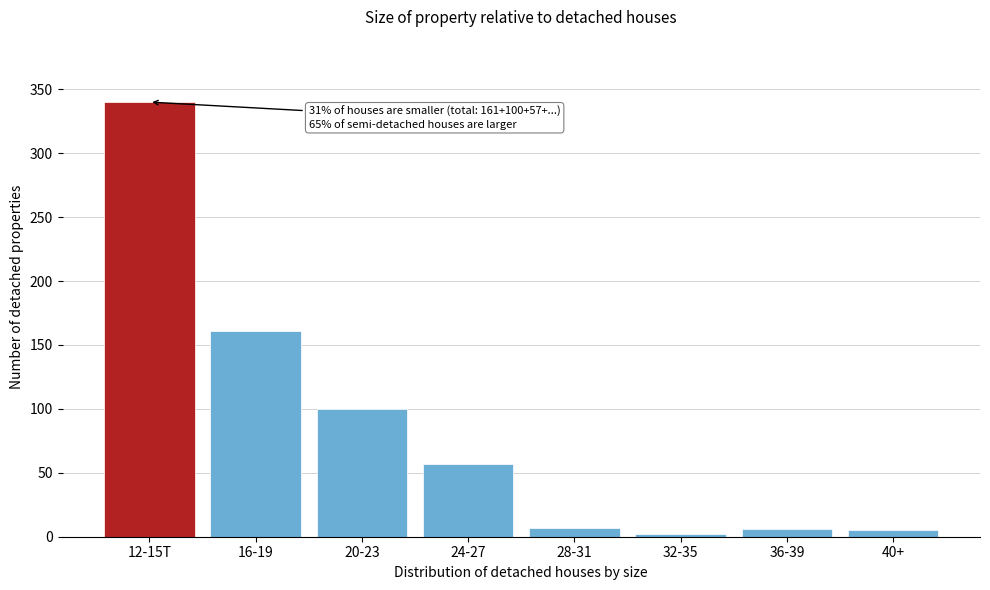

Which label corresponds to the largest value in the chart?

12-15T